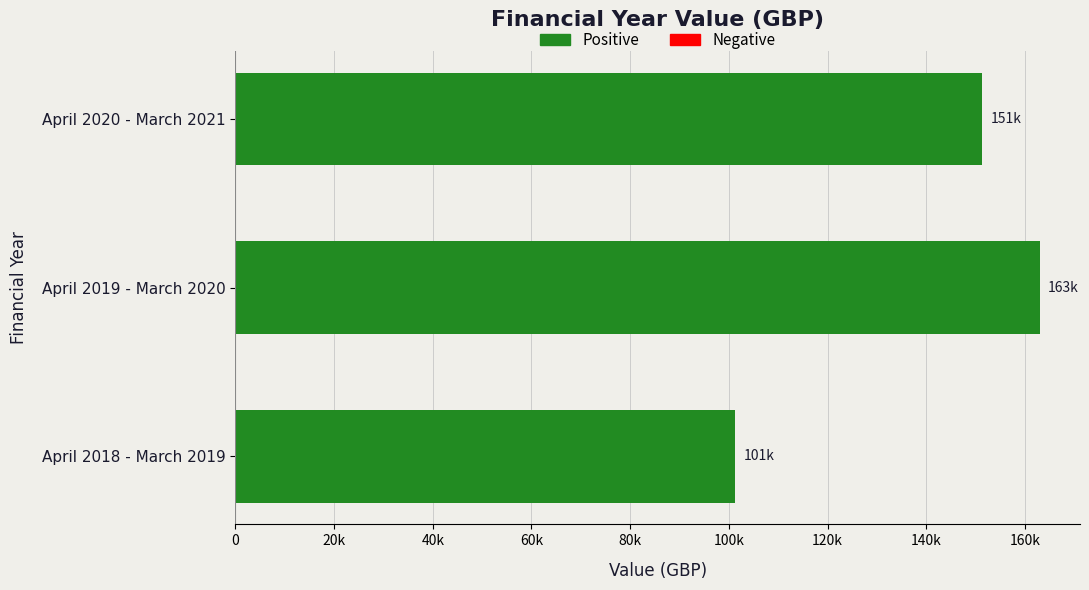

Are the bars horizontal?

Yes